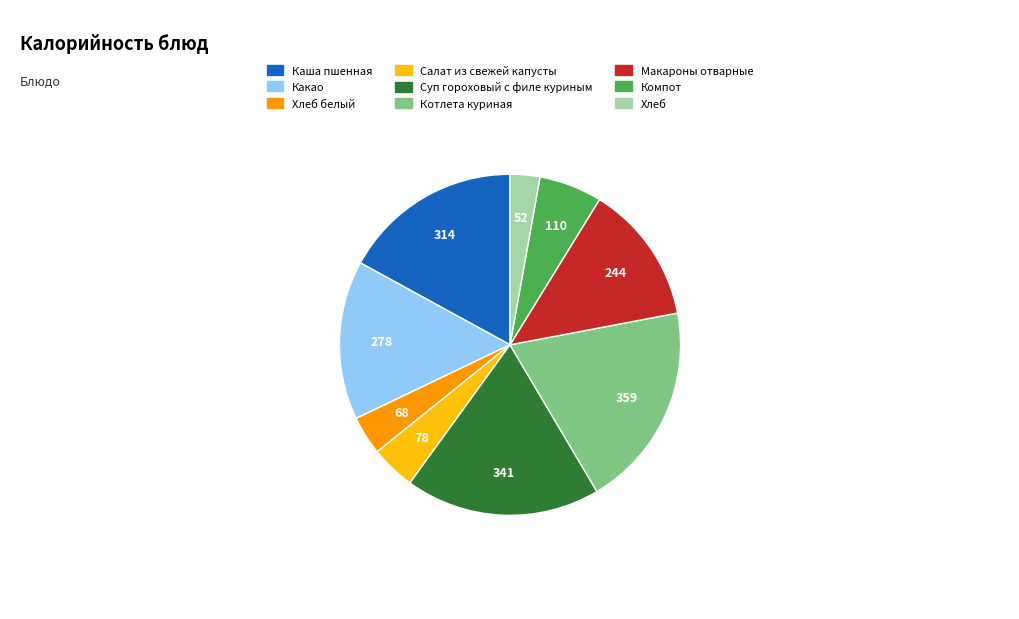

Is there a majority slice in this chart?

No